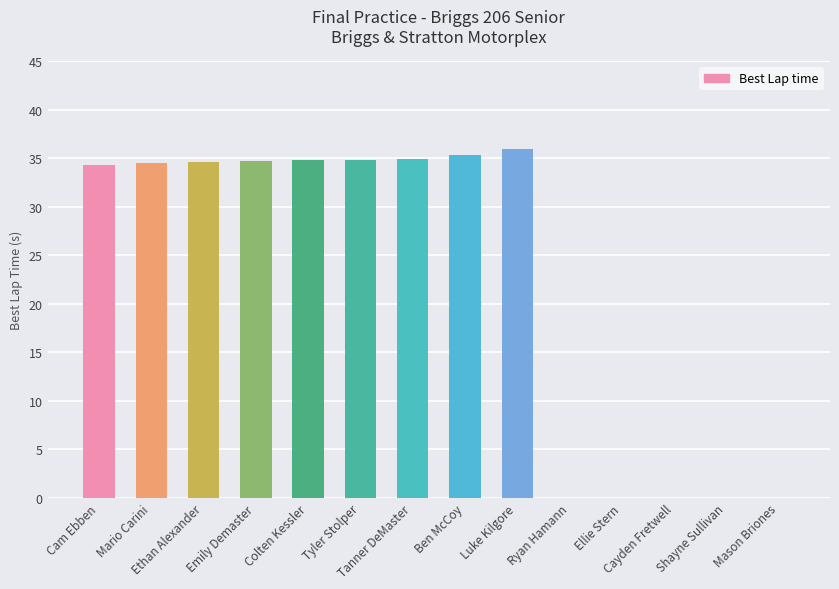

What is the sum of all values?

313.9